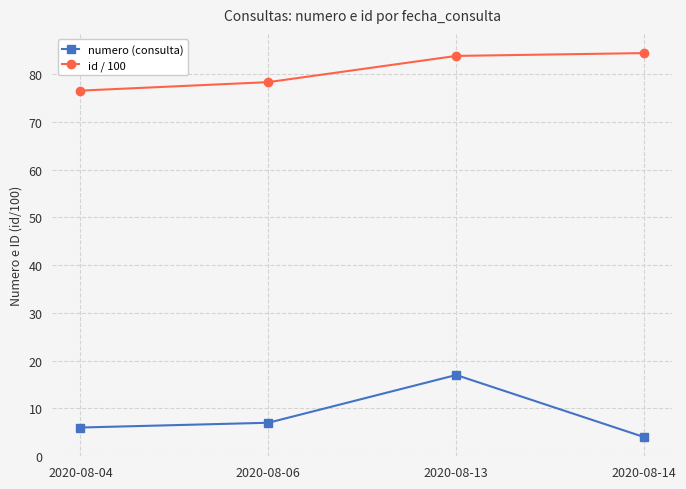

At which label is numero (consulta) closest to 10?

2020-08-06